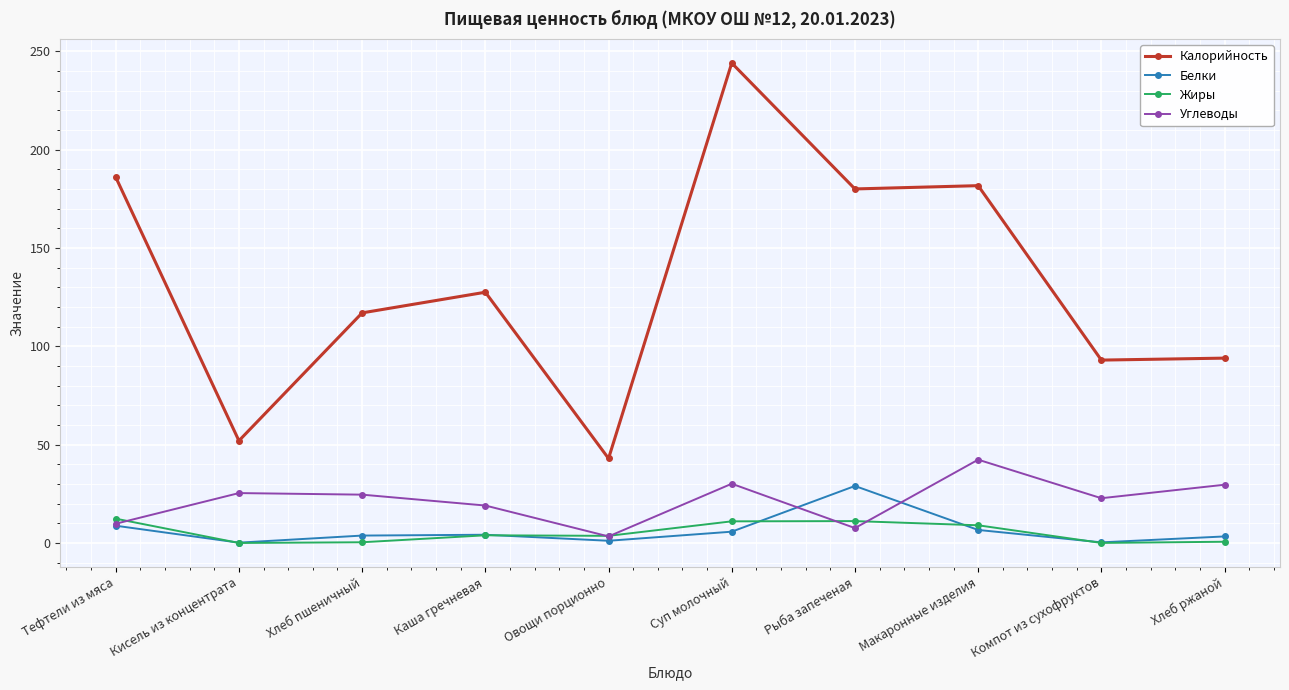

What is the maximum value shown in the chart?

244.0